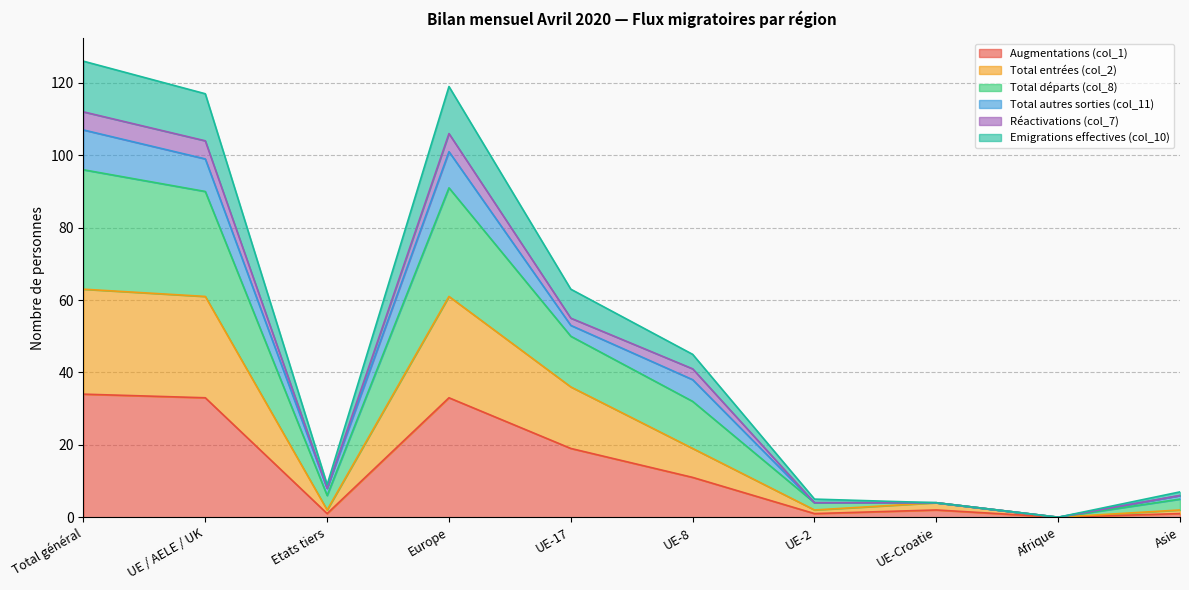

Where is Augmentations (col_1) nearest to the value 17?

UE-17